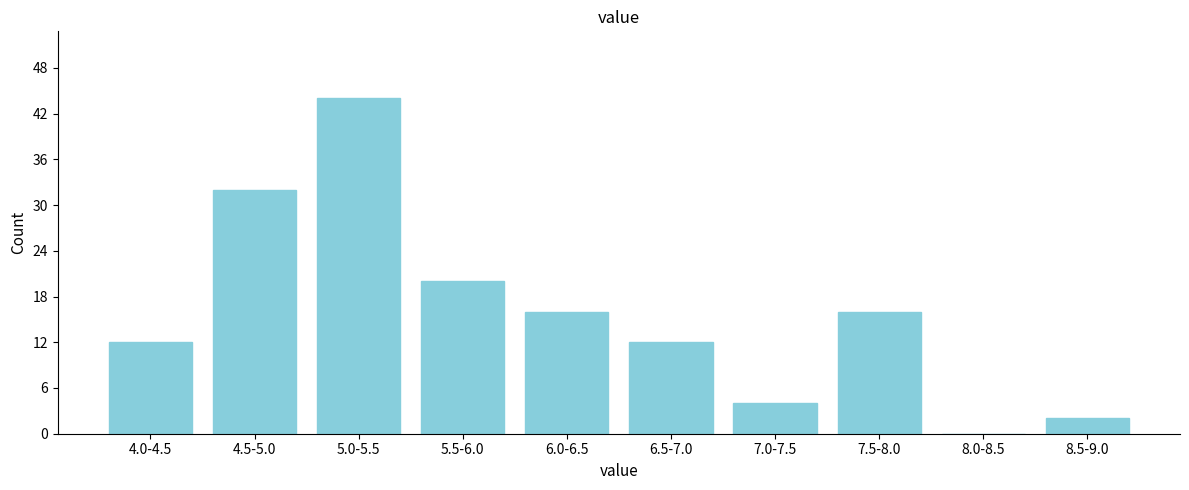

Reading left to right, list all the values displayed in this chart.

4.0-4.5=12	4.5-5.0=32	5.0-5.5=44	5.5-6.0=20	6.0-6.5=16	6.5-7.0=12	7.0-7.5=4	7.5-8.0=16	8.0-8.5=0	8.5-9.0=2